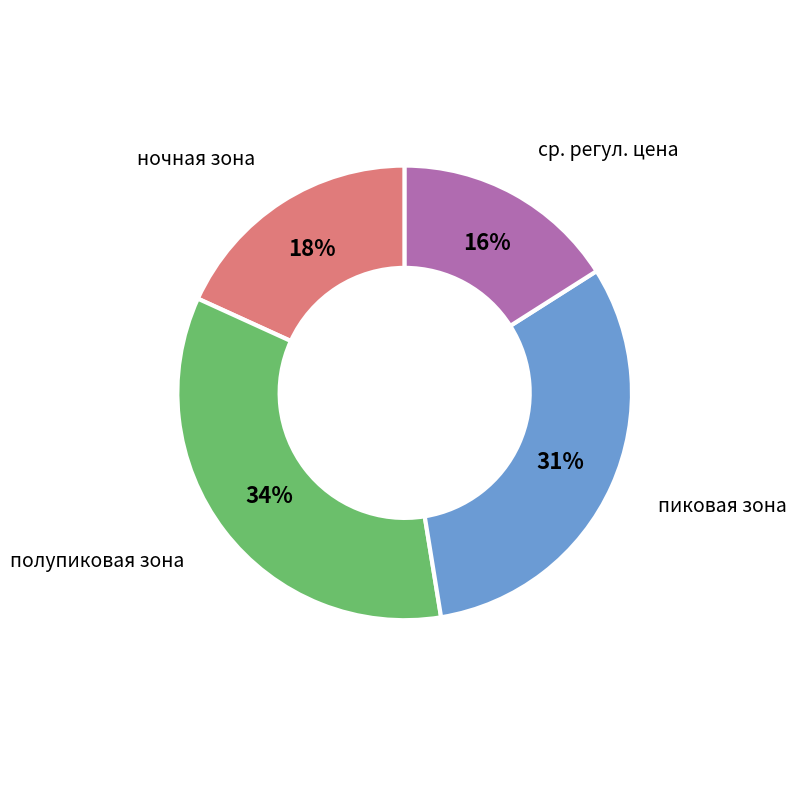

To the nearest percent, what portion does пиковая зона represent?

31%